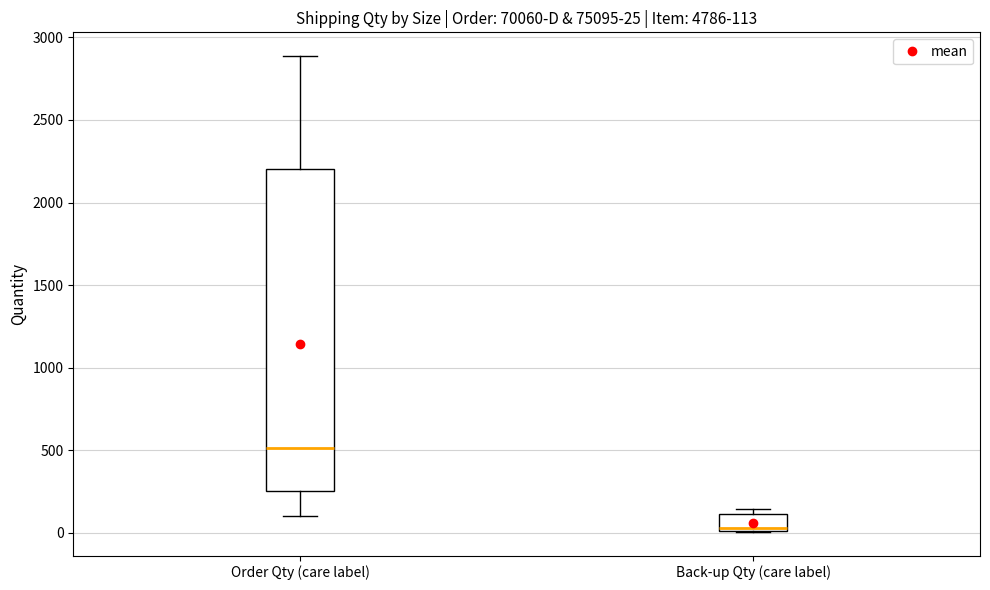

Which box is the tallest, from its lower edge to its upper edge?

Order Qty (care label)